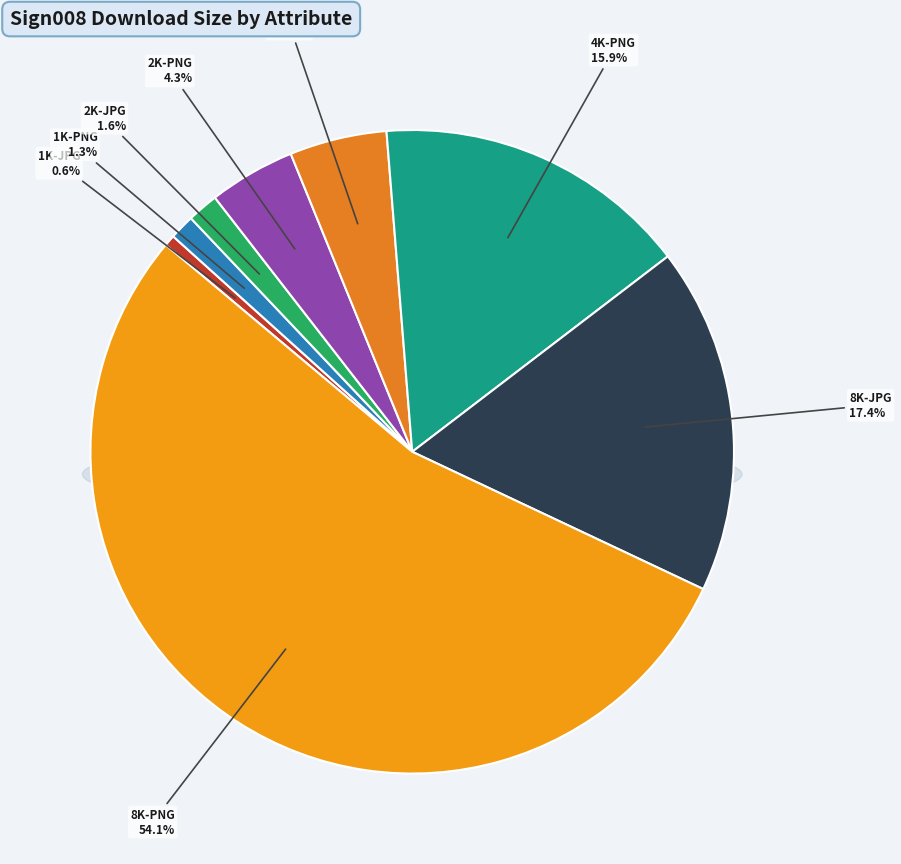

To the nearest percent, what is the difference between the 4K-JPG and 4K-PNG slice percentages?

11%